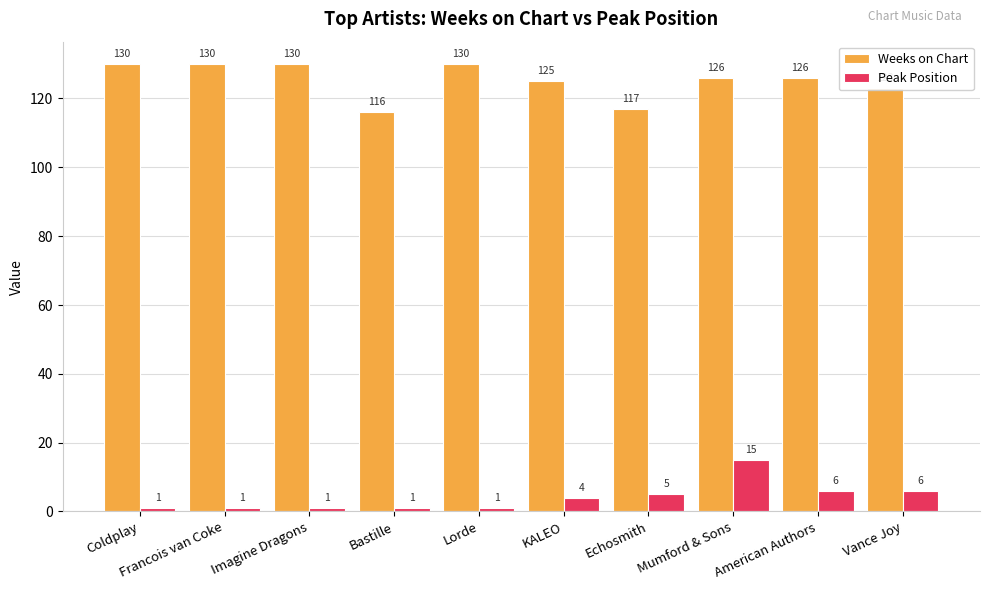

Is the value of Weeks on Chart at KALEO greater than the value of Peak Position at Mumford & Sons?

Yes